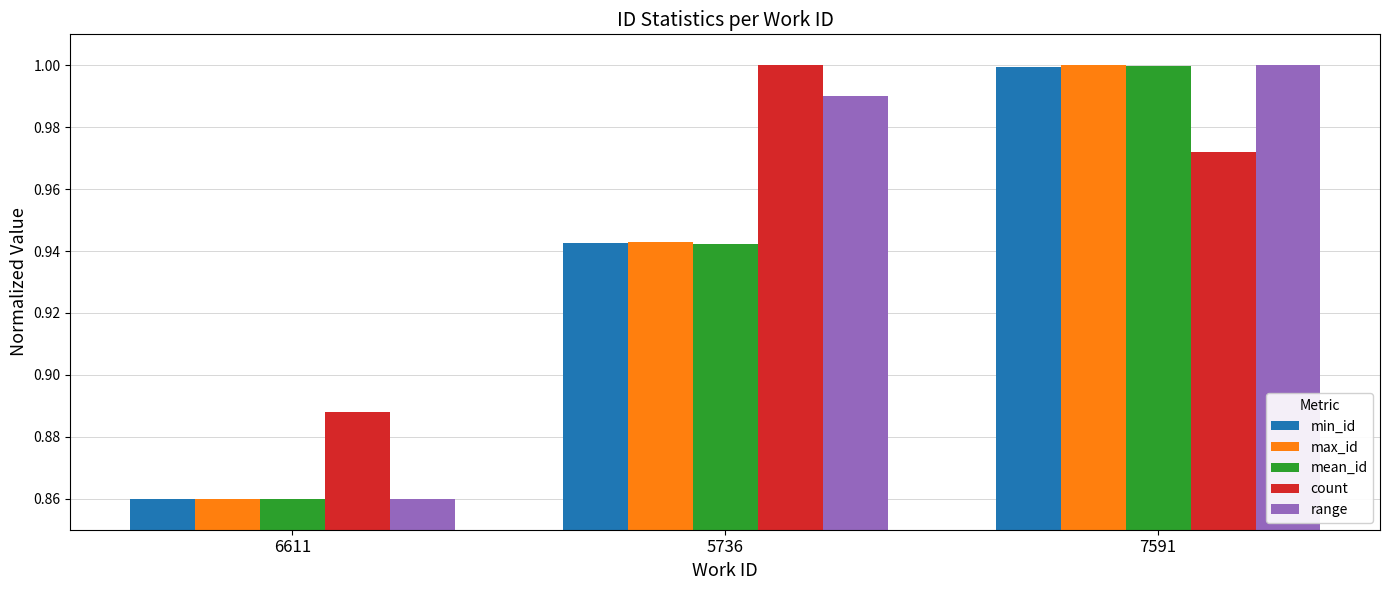

List the labels in order of range value, largest first.

7591, 5736, 6611